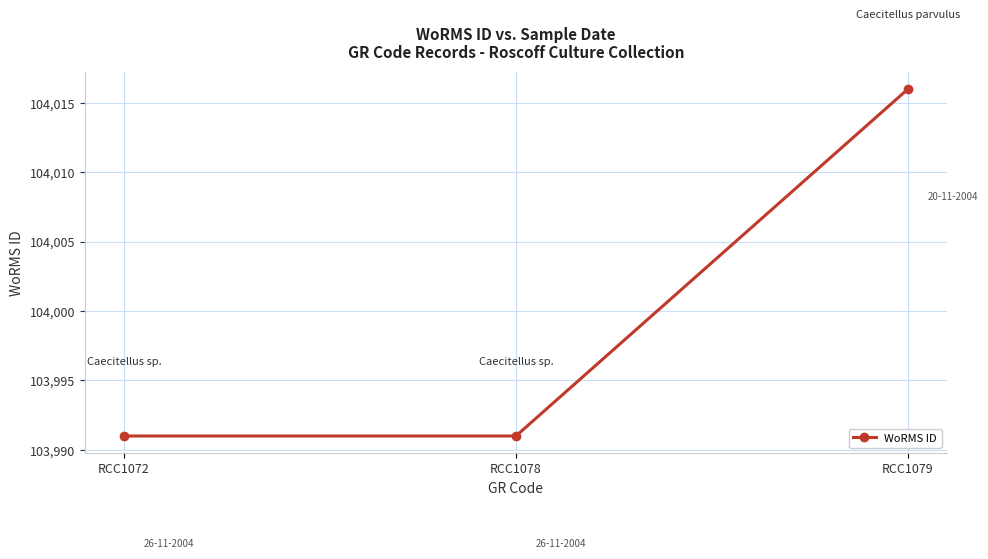

True or false: the data shows 104016 at RCC1079.

True